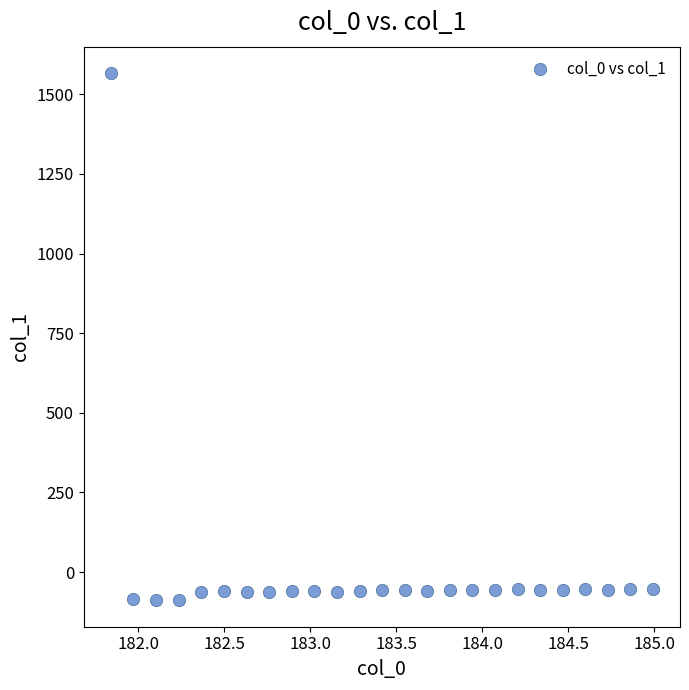

What is the range of X values (max minus min)?

3.1